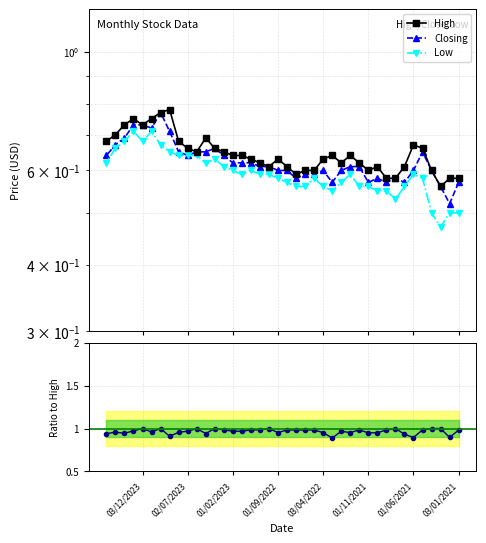

Rank the series by their maximum value, from lowest to highest.

Low, Closing, High, Closing/High